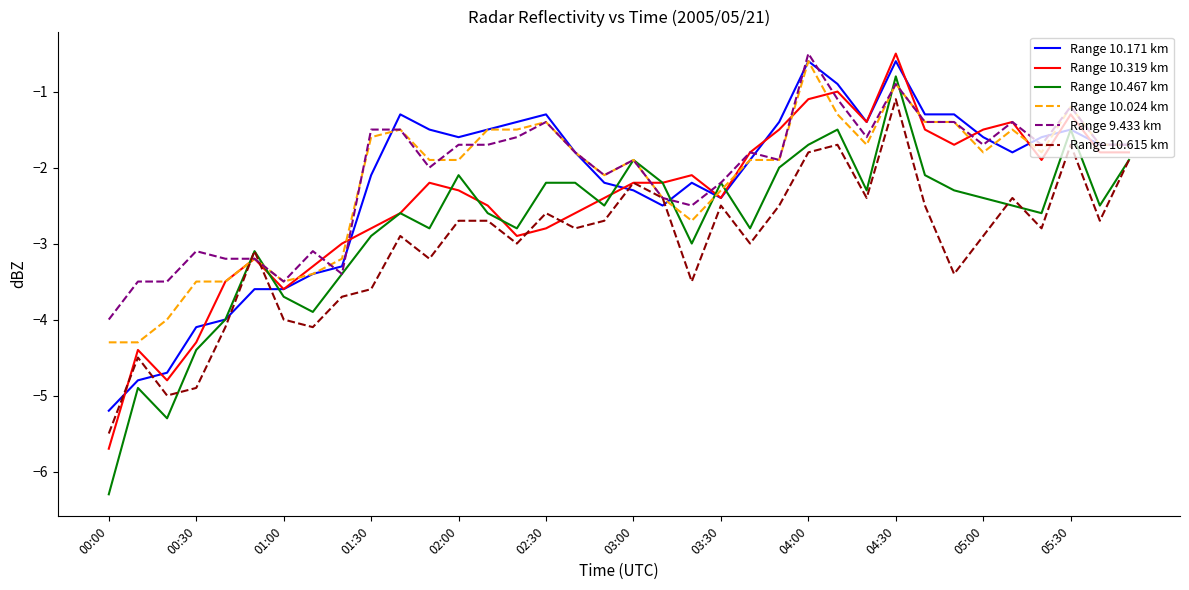

What is the lowest value of the Range 10.171 km series?

-5.2